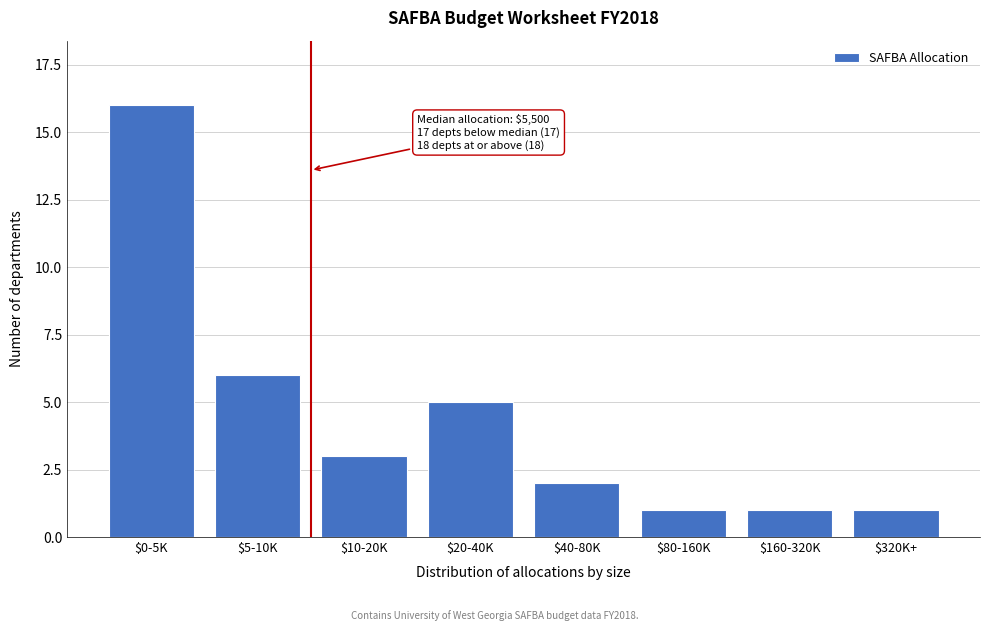

Reading right to left, list all the values displayed in this chart.

1	1	1	2	5	3	6	16